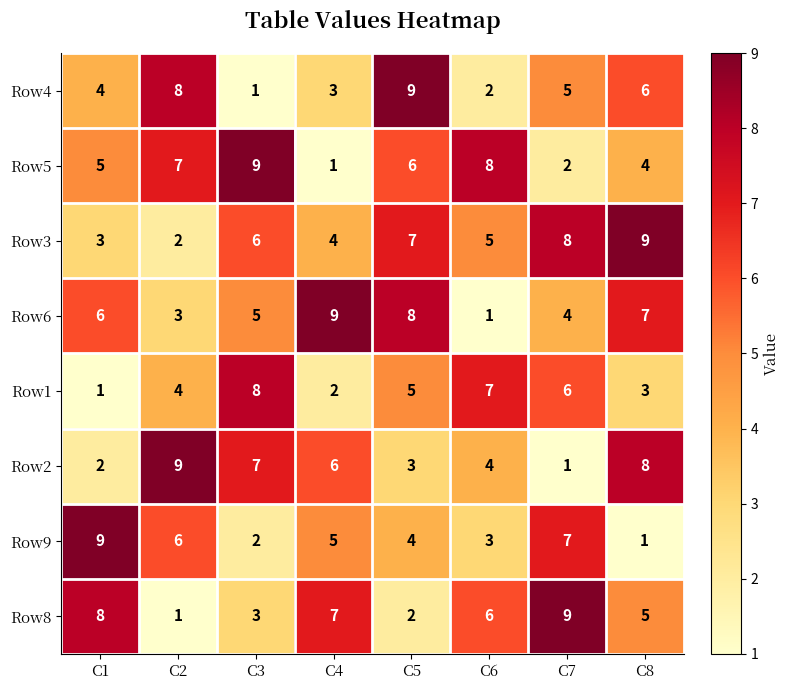

Rank the series at C8 from lowest to highest value.

Row9, Row1, Row5, Row8, Row4, Row6, Row2, Row3